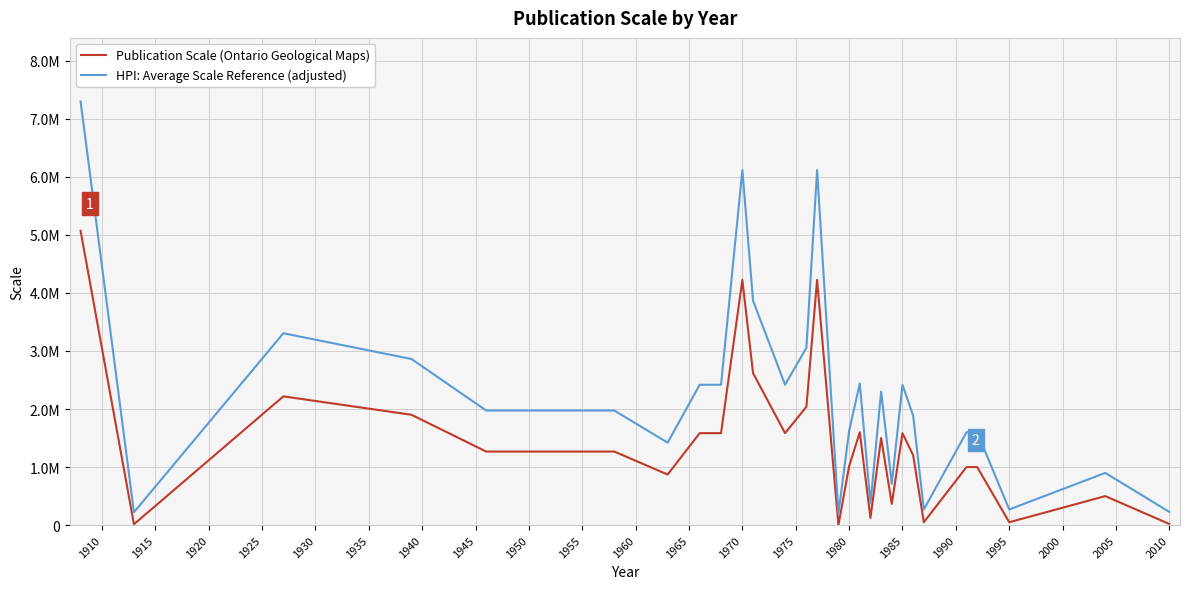

Which series has the largest range (max minus min)?

HPI: Average Scale Reference (adjusted)